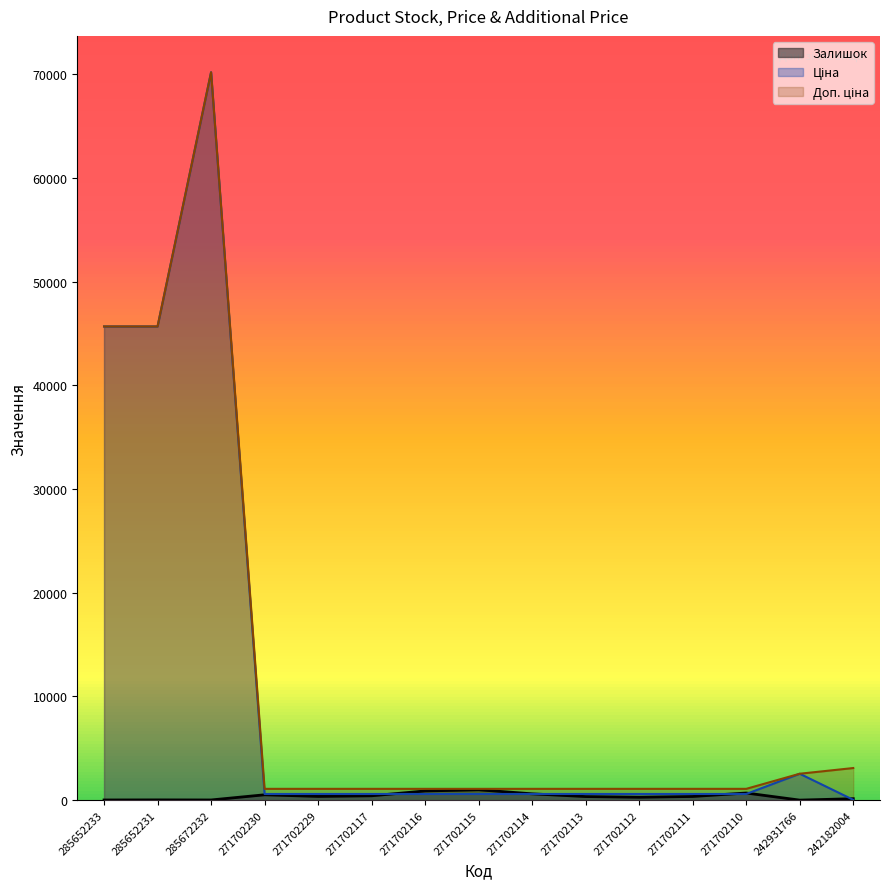

What is the minimum value for Залишок?

3.0